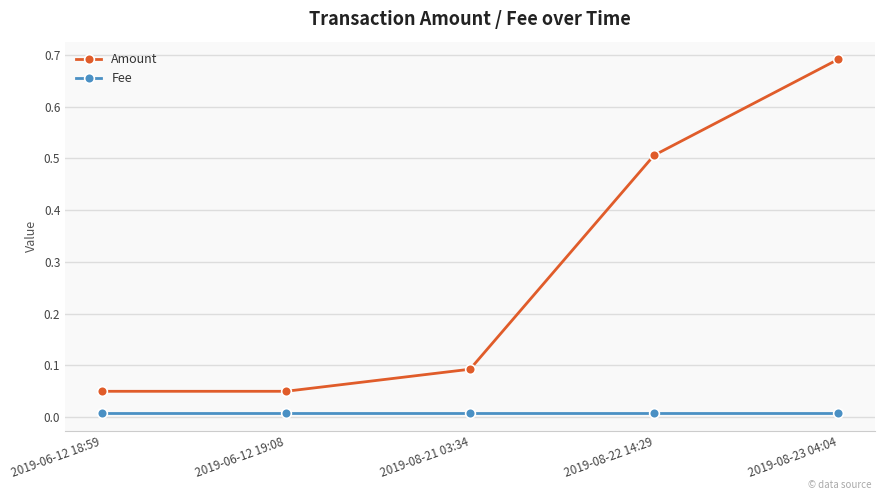

True or false: Amount has more than 1 points higher than both neighbors.

False